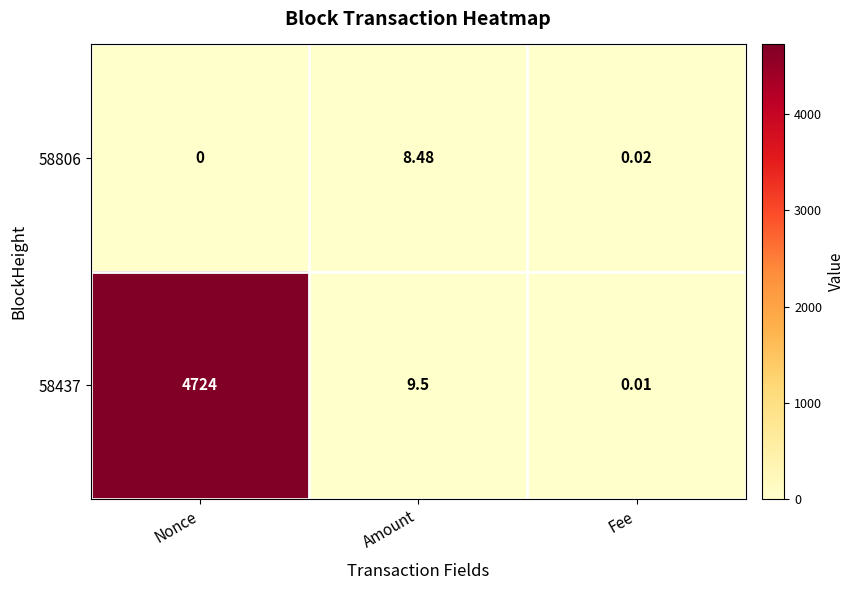

Which series has the widest spread of values?

58437